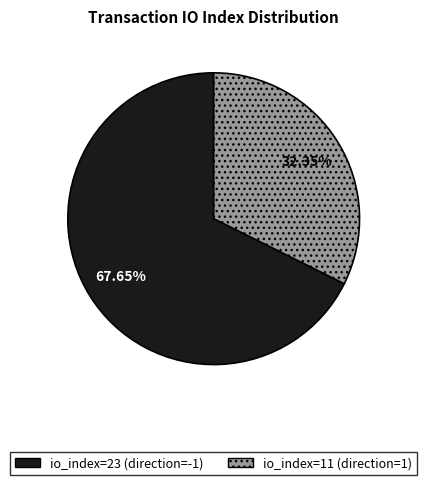

How many slices are in this pie chart?

2